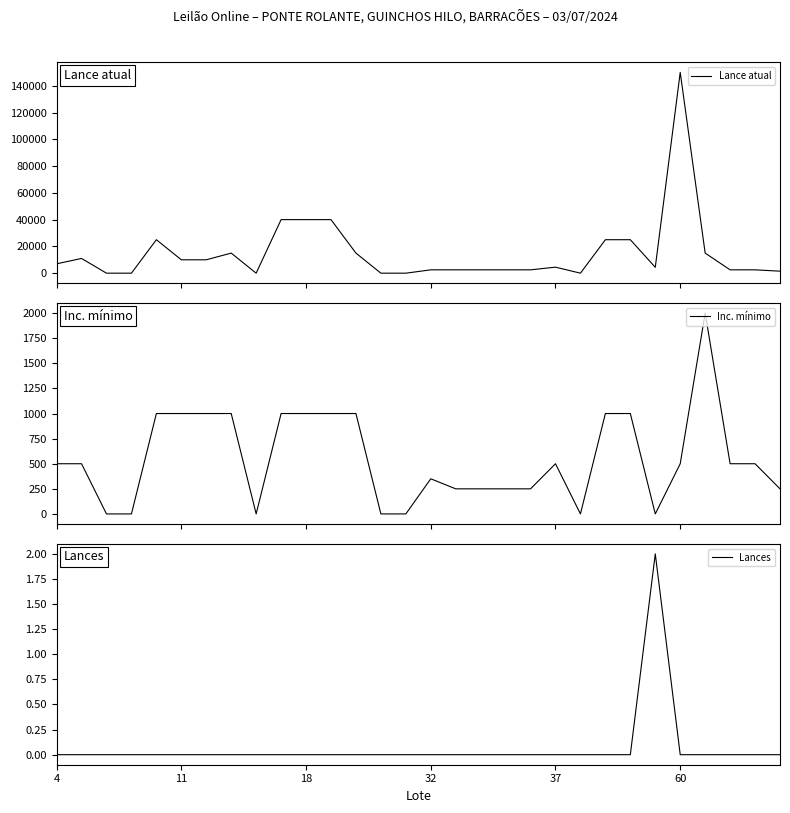

True or false: Lance atual and Lances intersect in this chart.

False